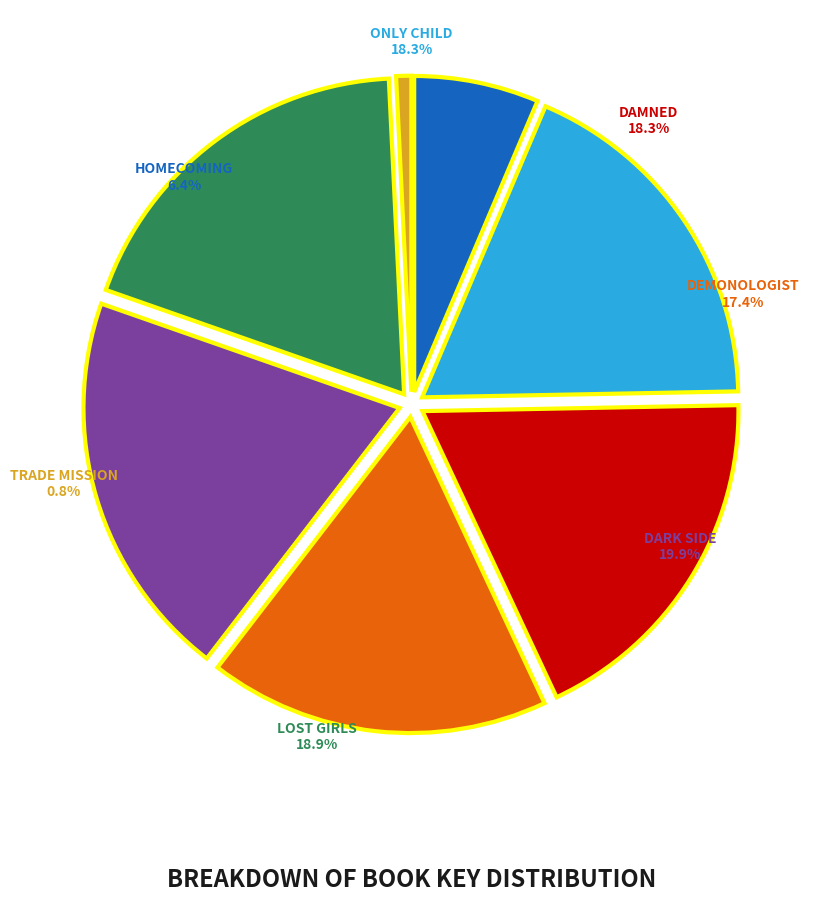

Approximately how many times larger is the value at Homecoming compared to Dark Side?

0.3